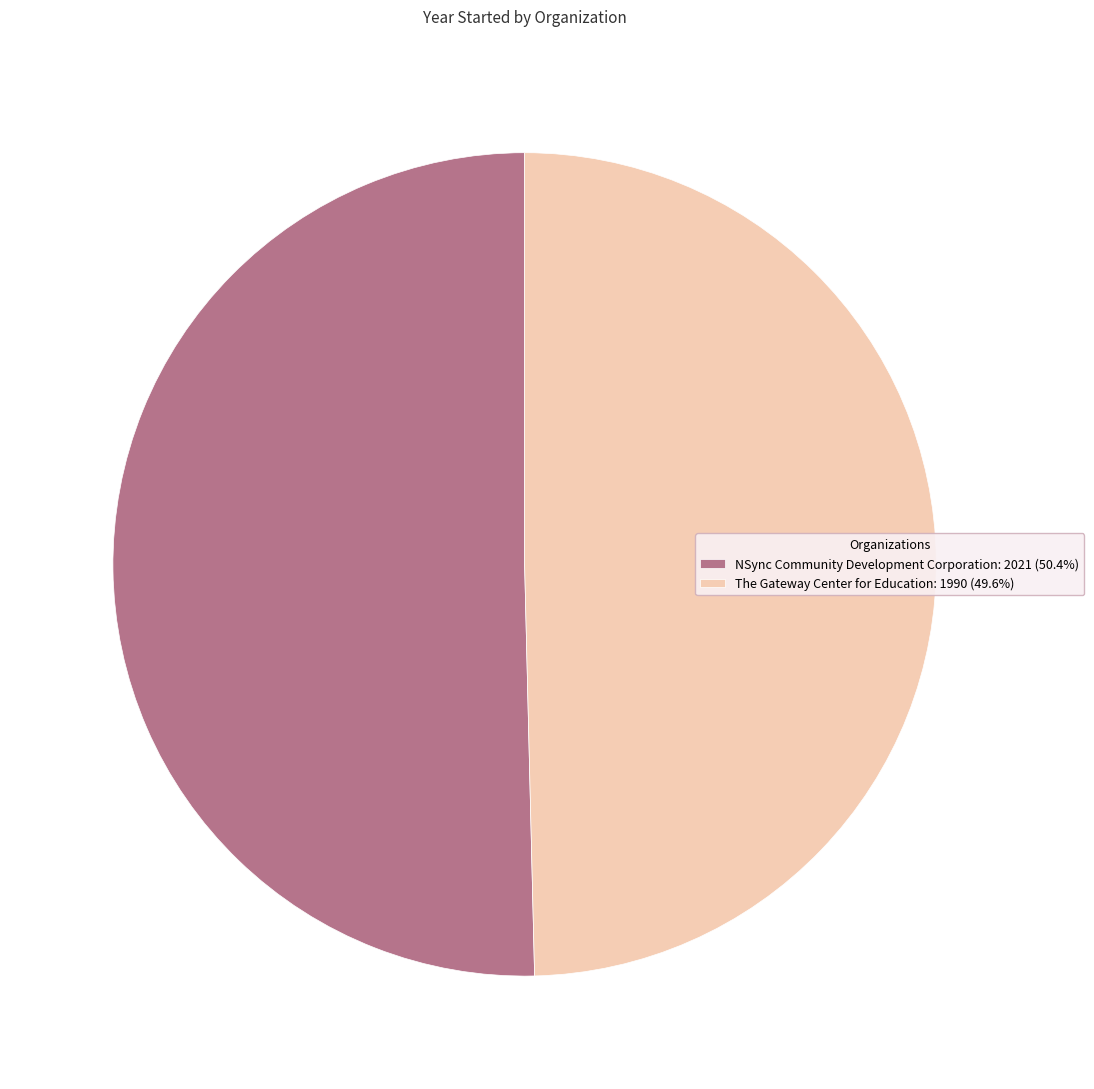

Does any single category account for the majority?

Yes